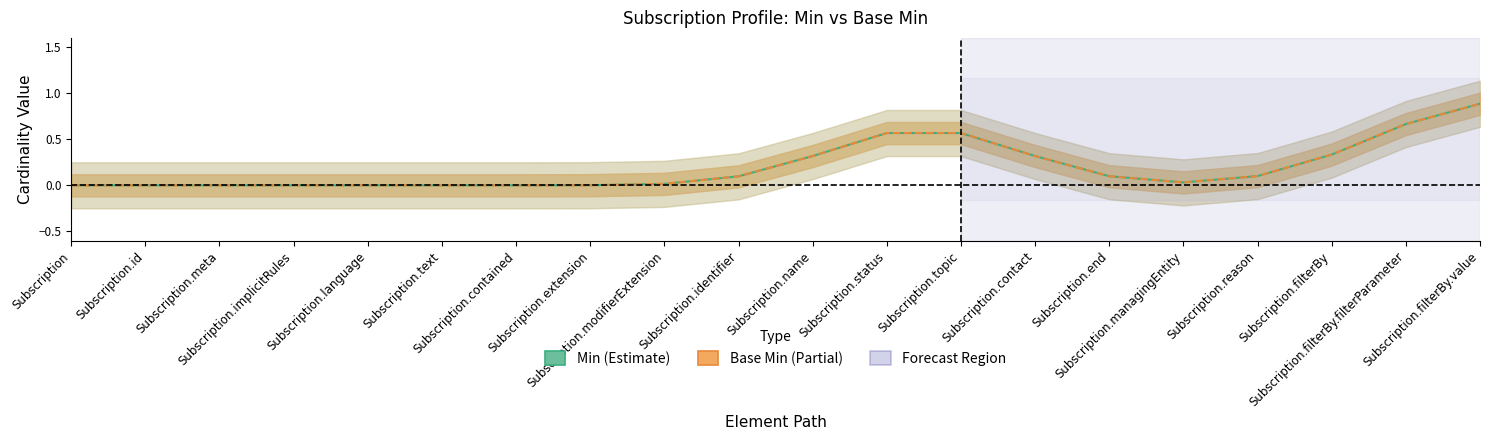

Reading right to left, what are all the values shown in this chart?

Min: 0.9	0.7	0.3	0.1	0.0	0.1	0.3	0.6	0.6	0.3	0.1	0.0	0.0	0.0	0.0	0.0	0.0	0.0	0.0	0.0
Base Min: 0.9	0.7	0.3	0.1	0.0	0.1	0.3	0.6	0.6	0.3	0.1	0.0	0.0	0.0	0.0	0.0	0.0	0.0	0.0	0.0